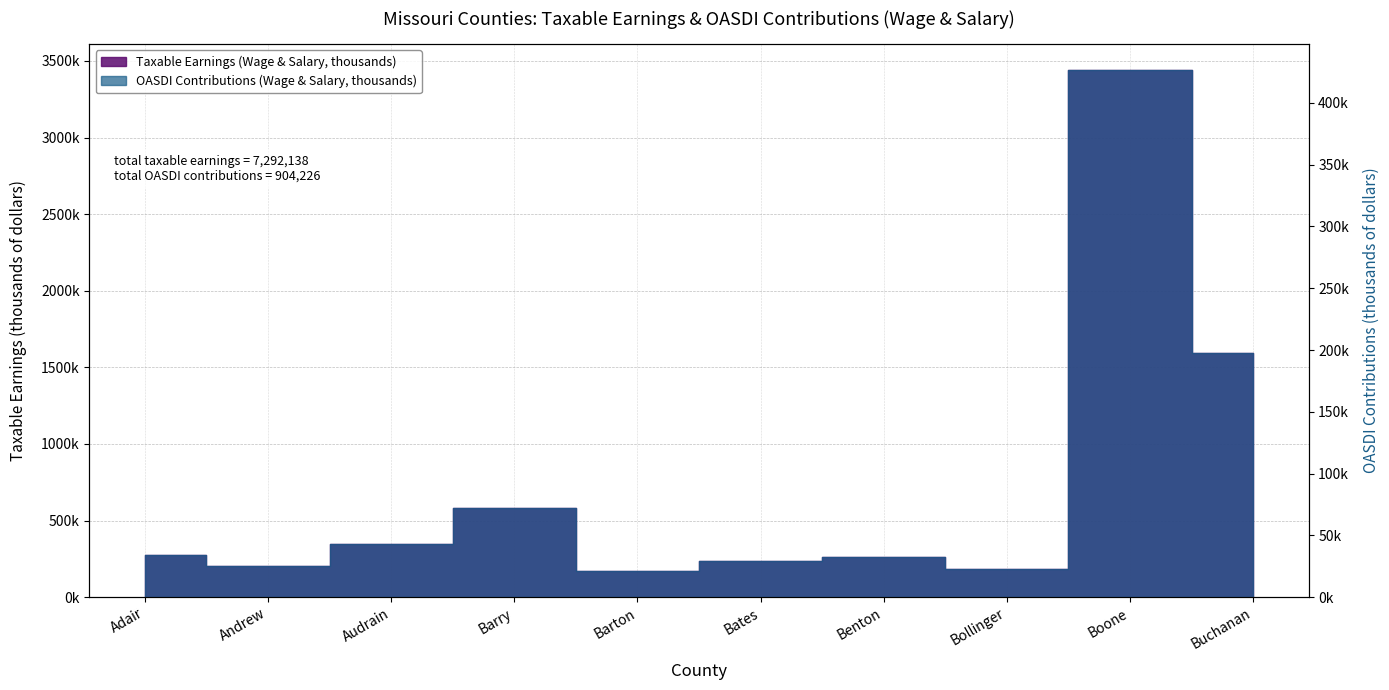

Between Bollinger and Andrew, which is larger?

Andrew